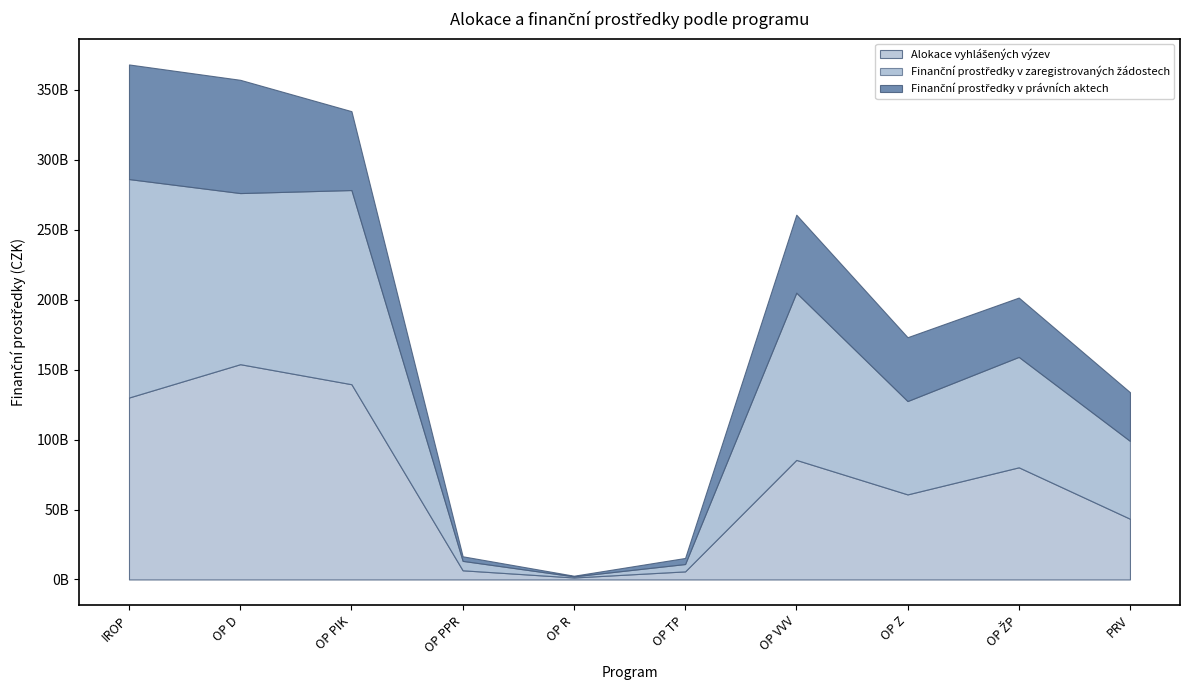

At which label does Finanční prostředky v zaregistrovaných žádostech first exceed 78939967438?

IROP